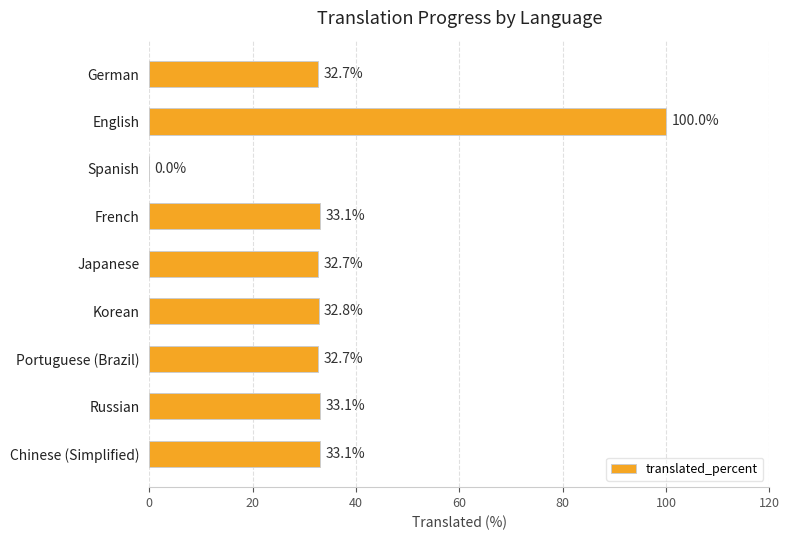

What is the change in value from Spanish to Portuguese (Brazil)?

+32.7